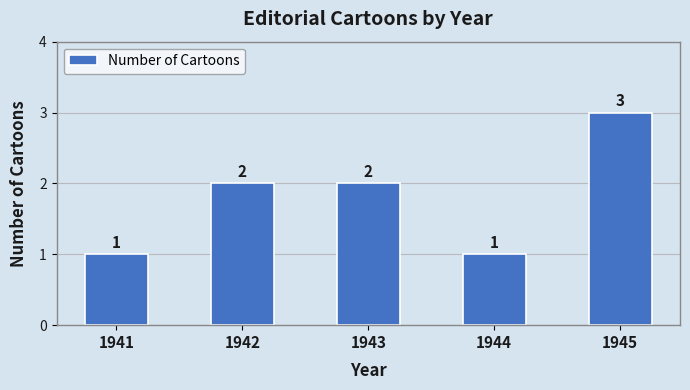

What is the value of the 1st bar from the left?

1